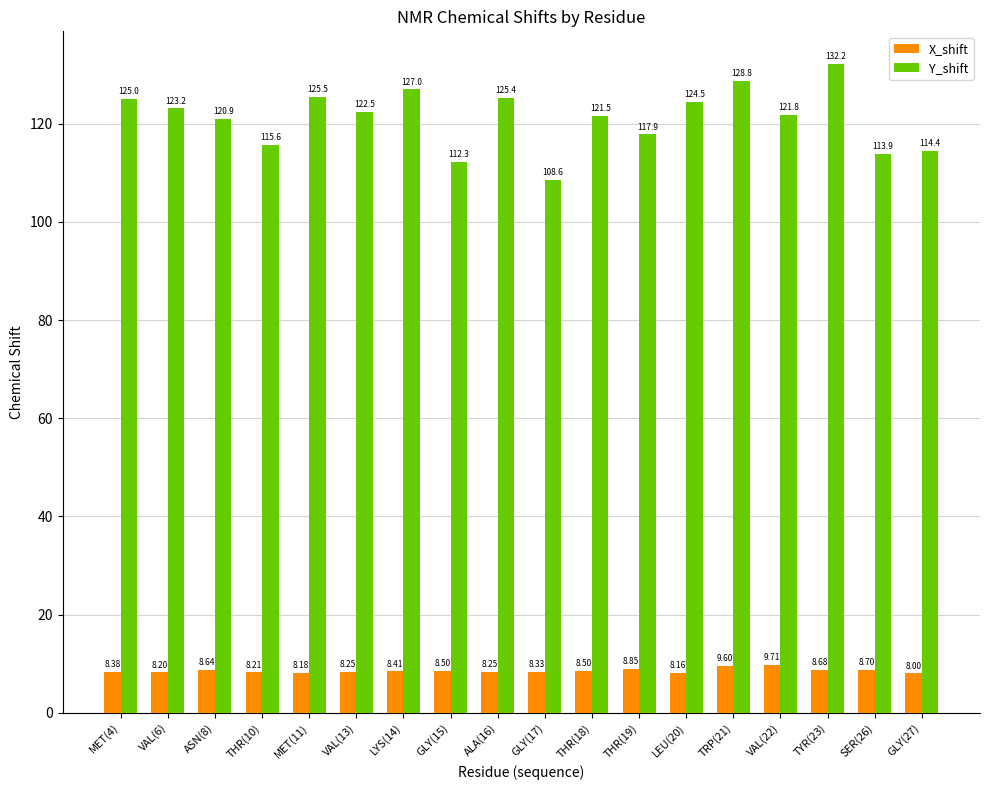

At how many categories does at least one series exceed 77?

18